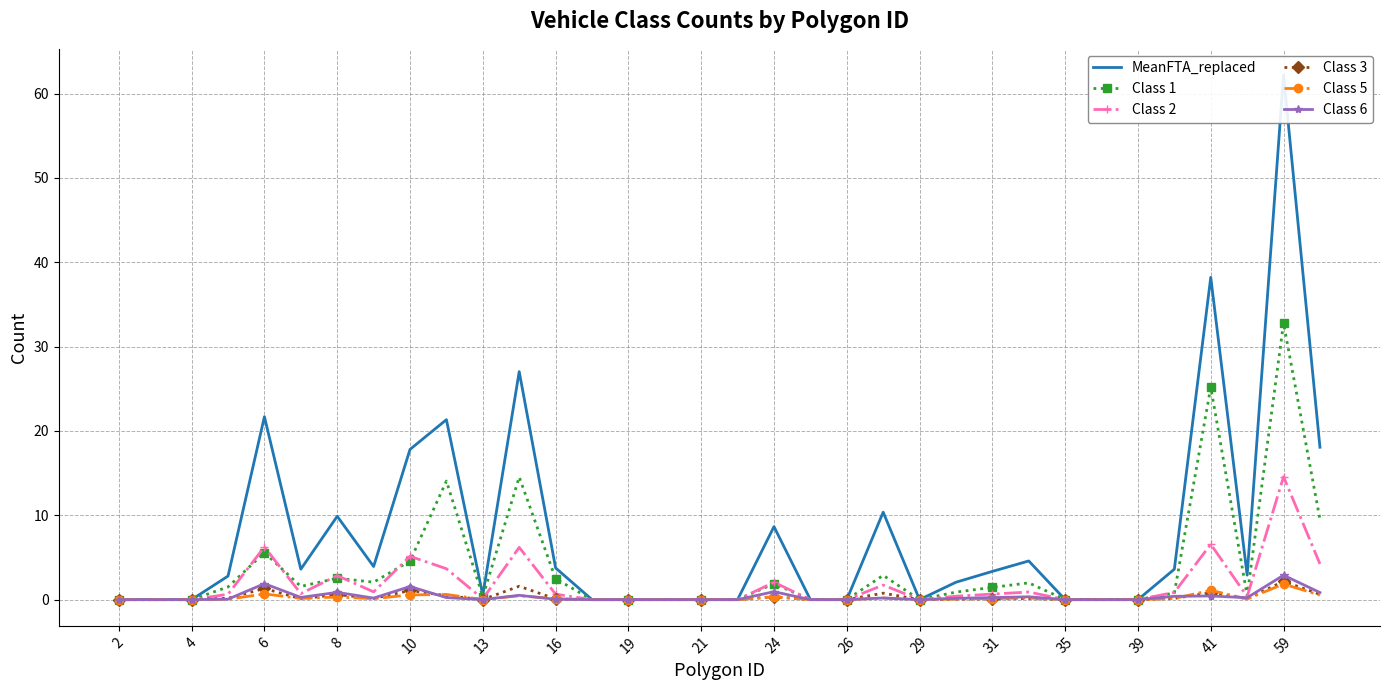

Rank the series at 24 from highest to lowest value.

MeanFTA_replaced, Class 1, Class 2, Class 5, Class 3, Class 6